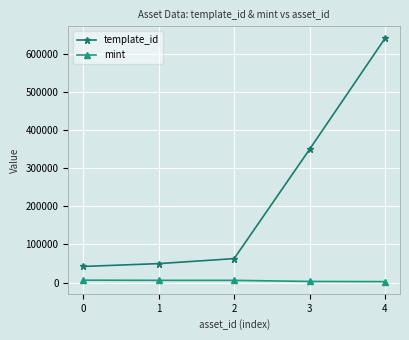

The template_id series shows 11805 at 0. True or false?

False